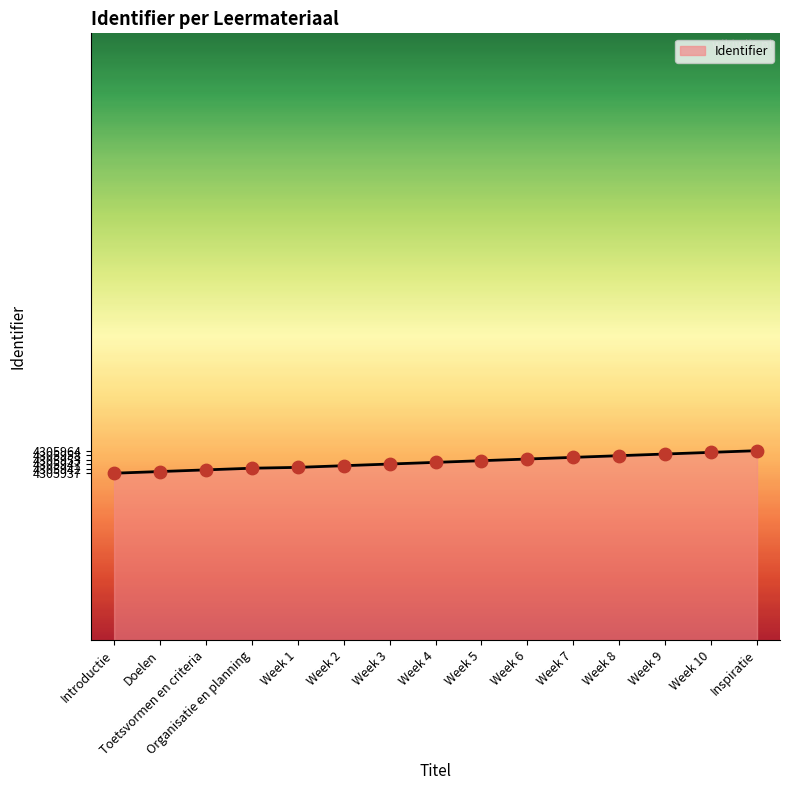

What is the change in value from Organisatie en planning to Week 7?

+13